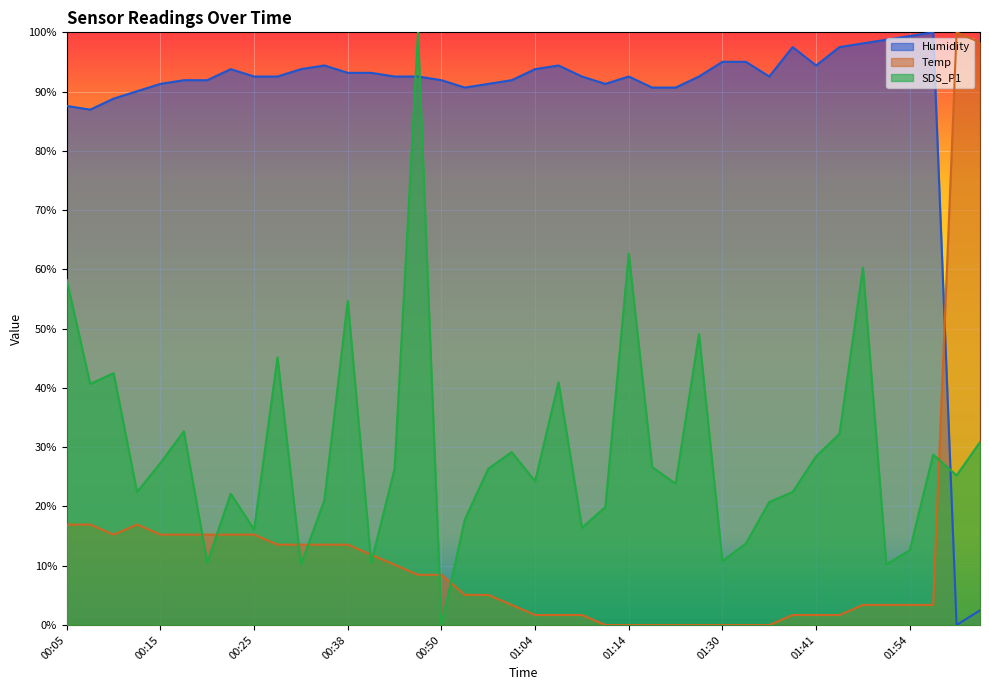

What position from the right is 00:27?

31